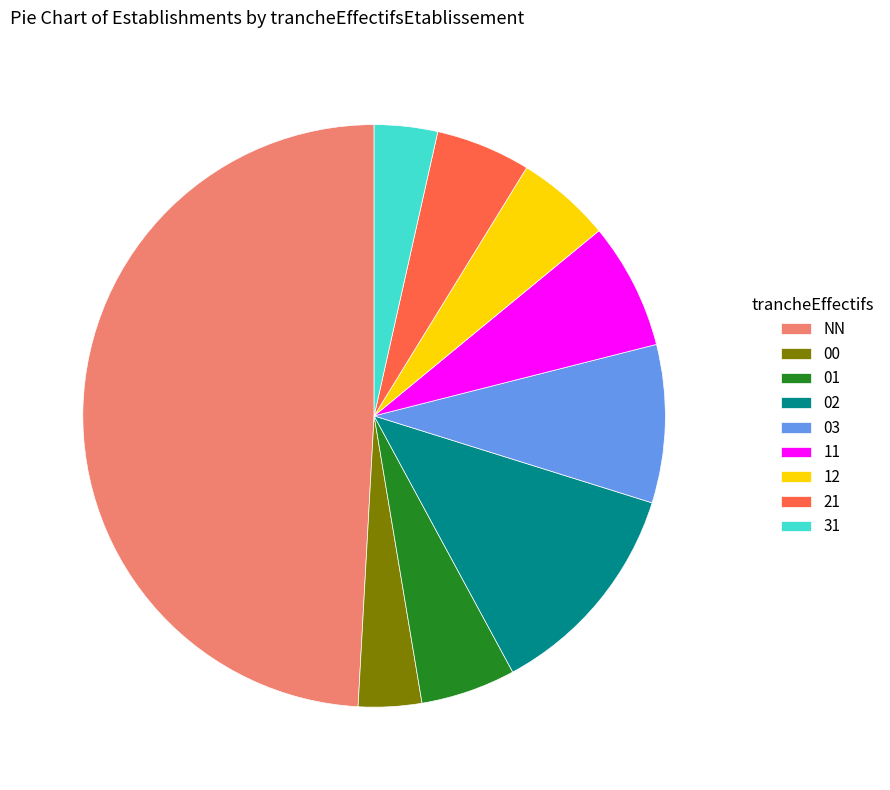

Does 12 account for over 50% of the chart?

No